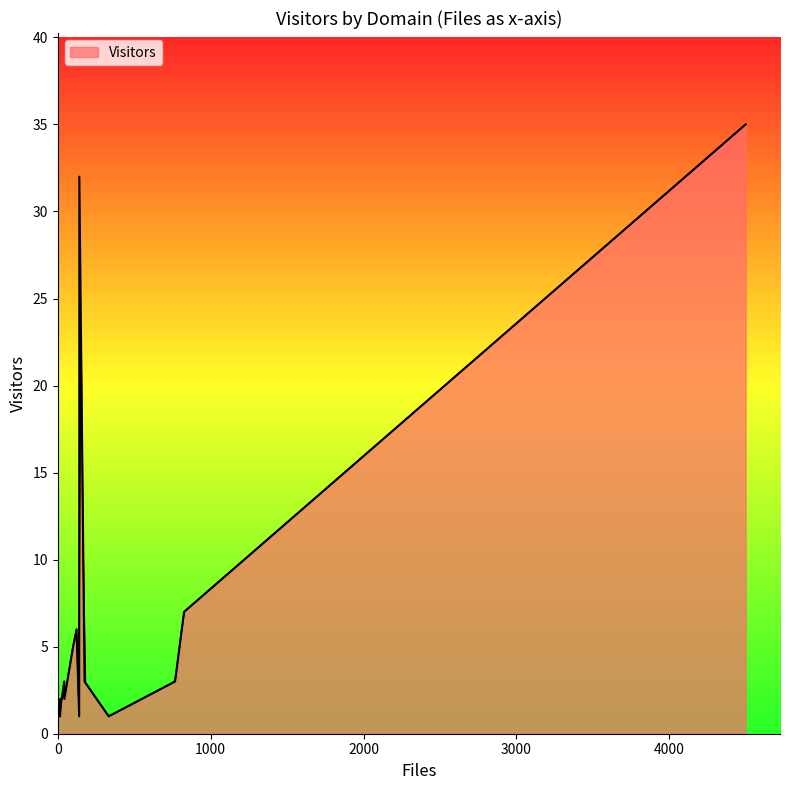

Does the chart have visible grid lines?

No